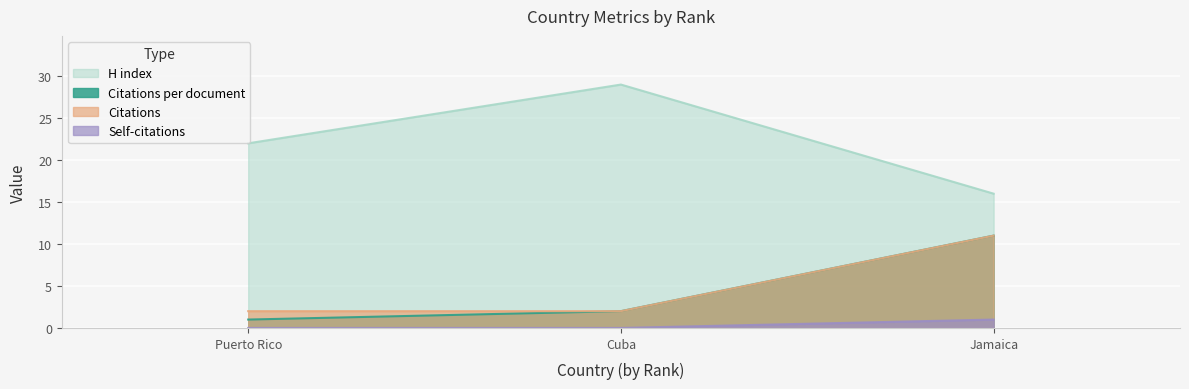

How many positive values does the Self-citations series have?

1